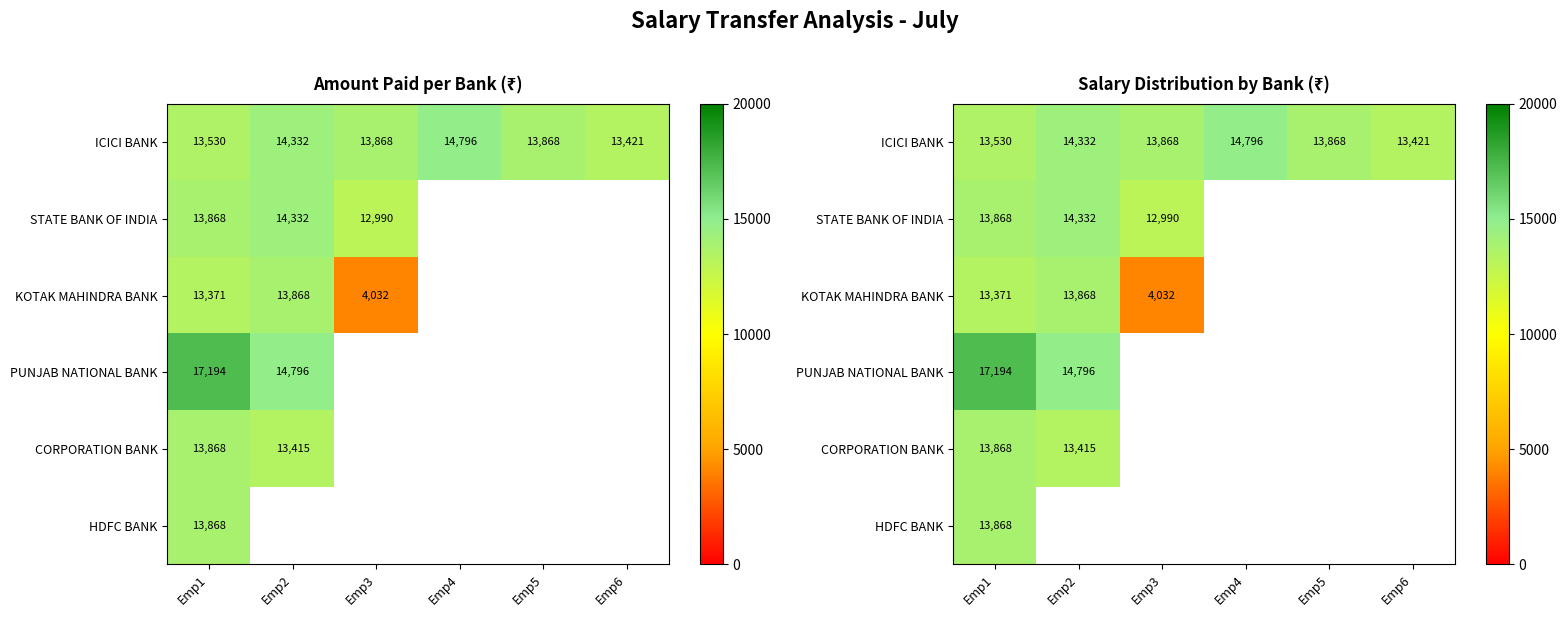

At which label does KOTAK MAHINDRA BANK reach its minimum?

Emp3